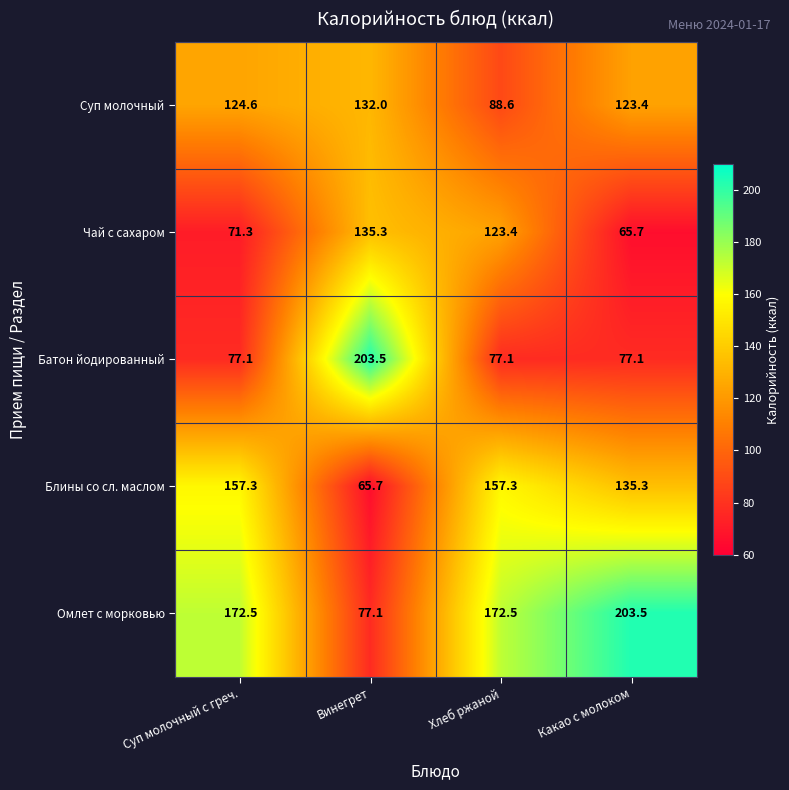

At how many categories does at least one series exceed 78?

4